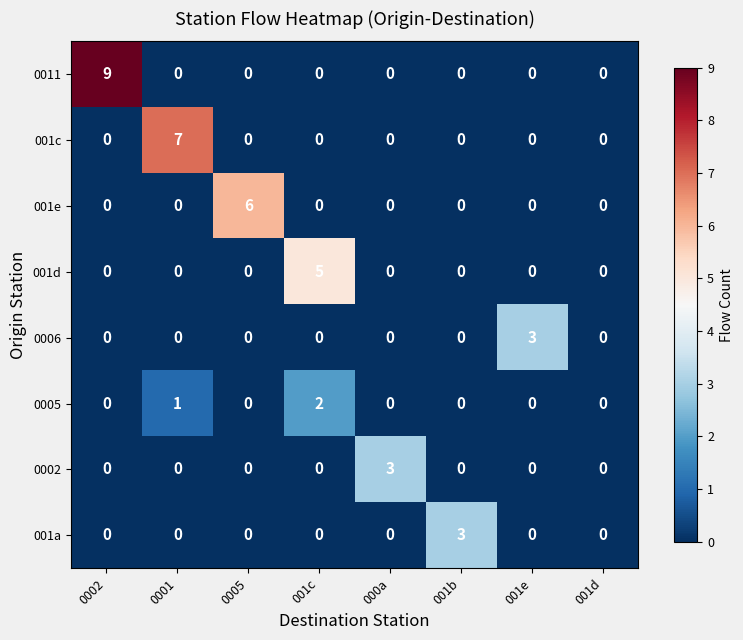

What is the total value across all series at 001b?

3